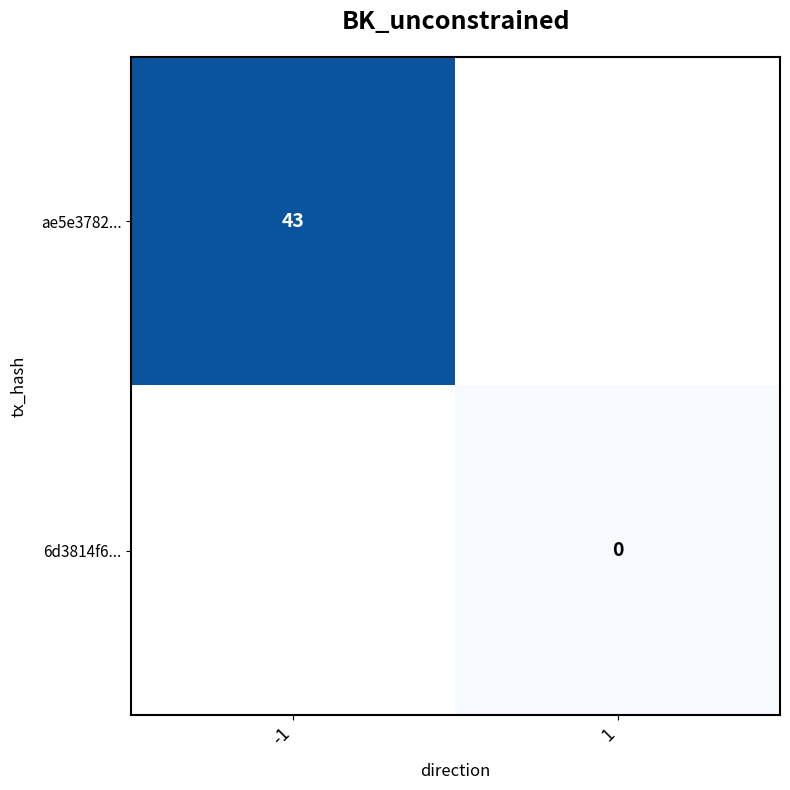

At how many categories does at least one series exceed 5?

1